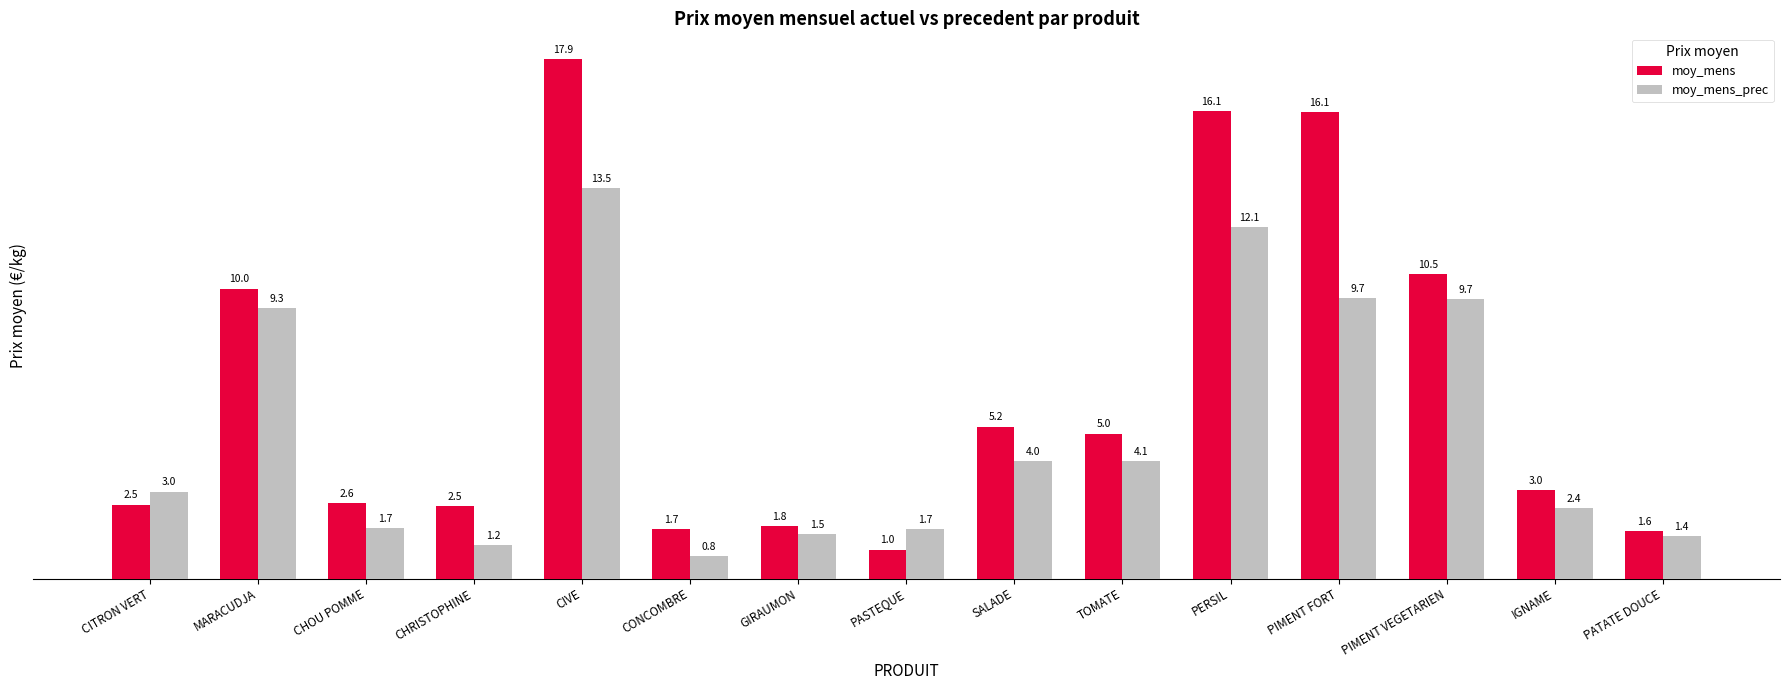

At which label is moy_mens_prec closest to 7?

MARACUDJA